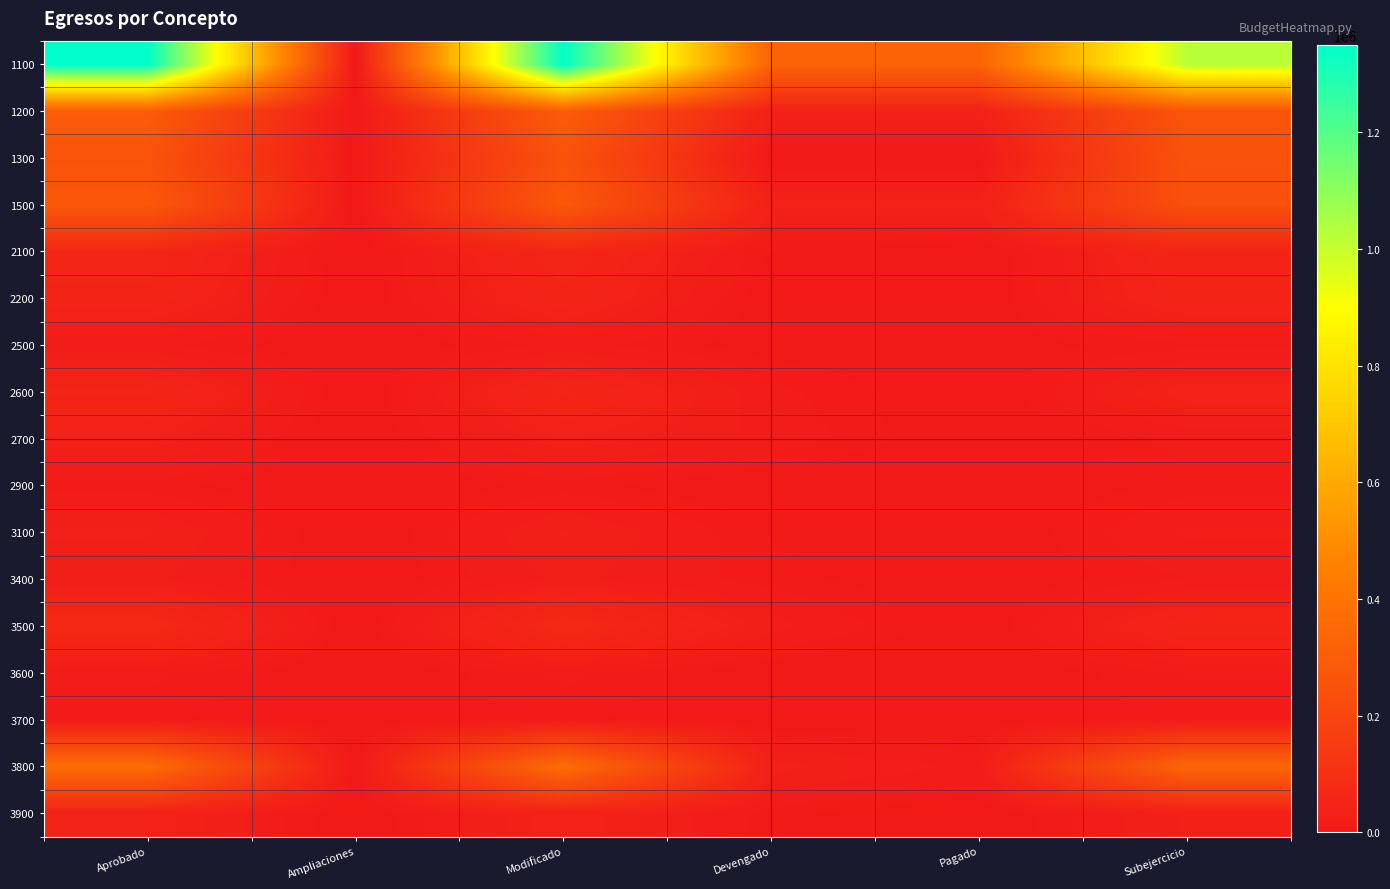

Which series changed the most between Modificado and Devengado?

1100